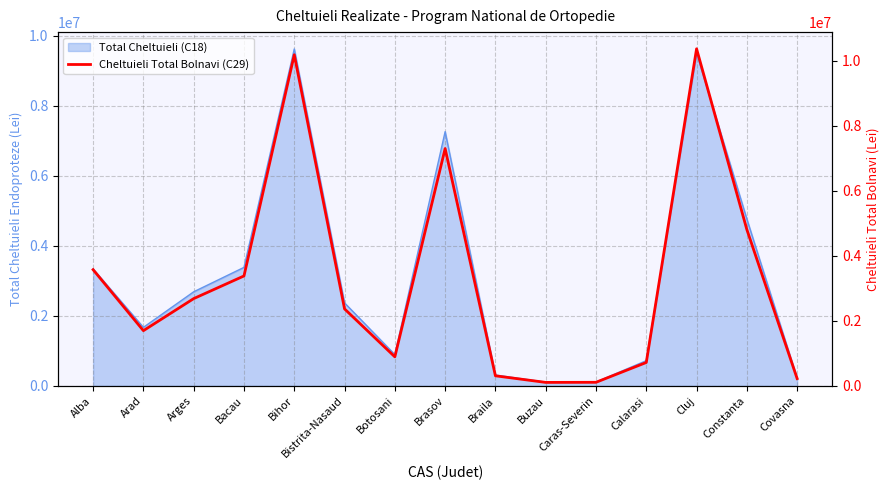

At which category does the data reach its first local peak?

Bihor